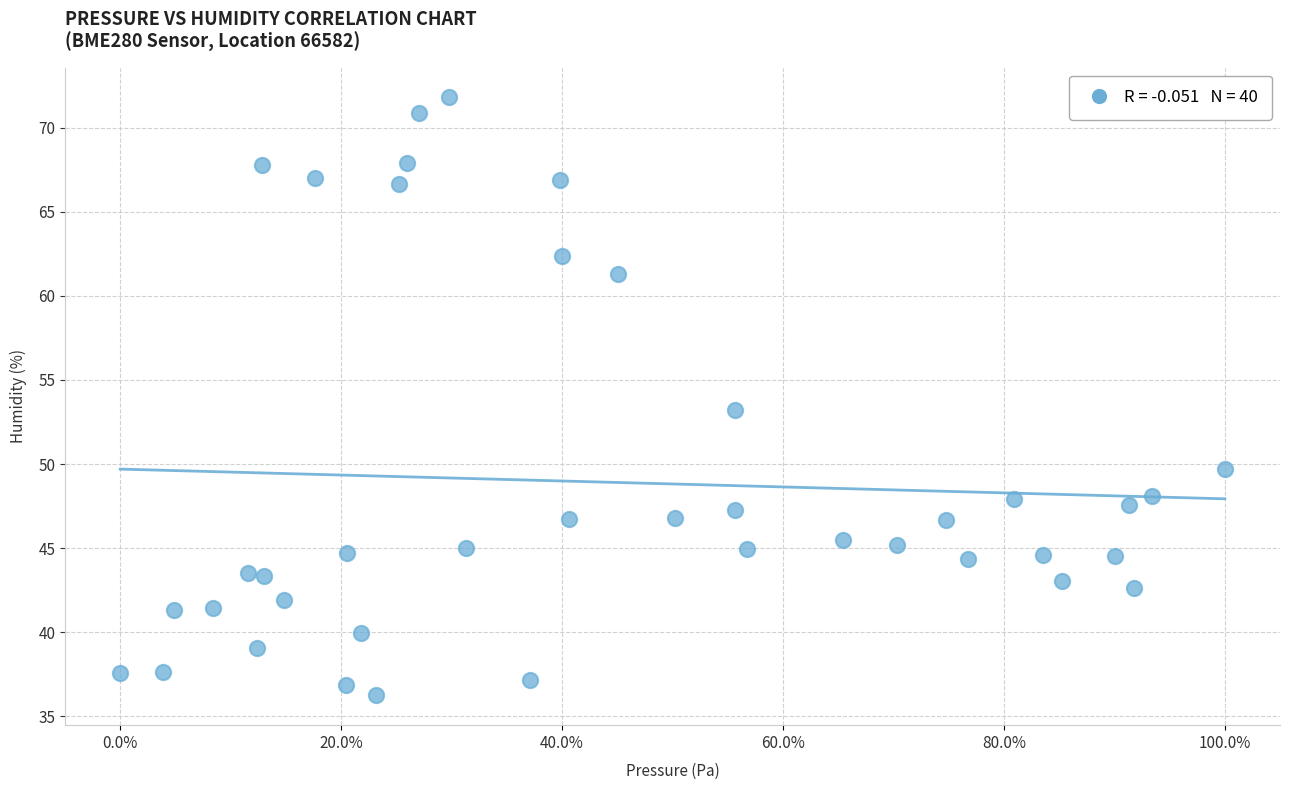

What is the range of X values (max minus min)?

1.0